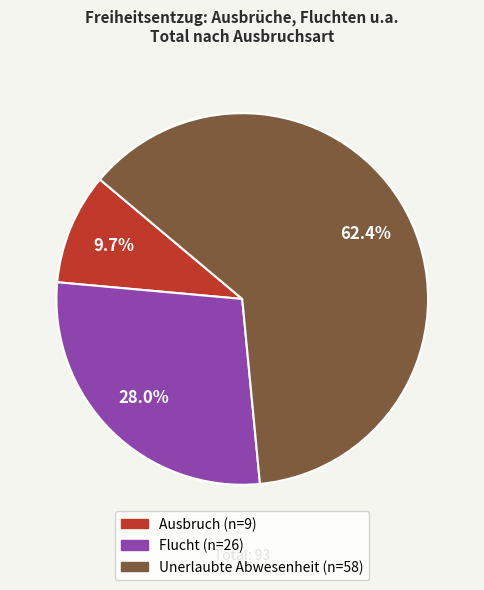

True or false: Unerlaubte Abwesenheit accounts for 71% of the total.

False